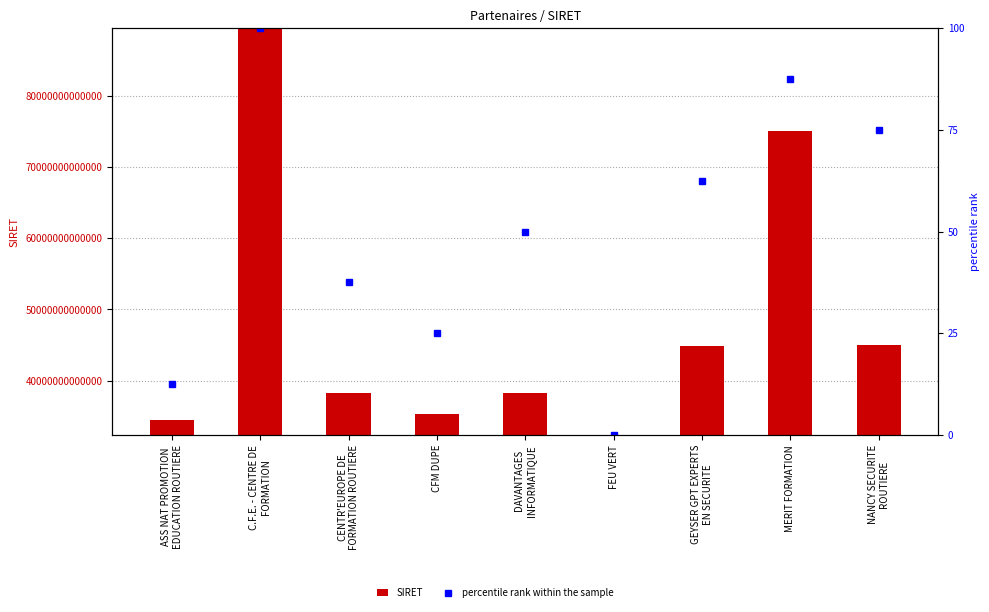

At MERIT FORMATION, list the series in order from largest to smallest.

SIRET, percentile rank within the sample